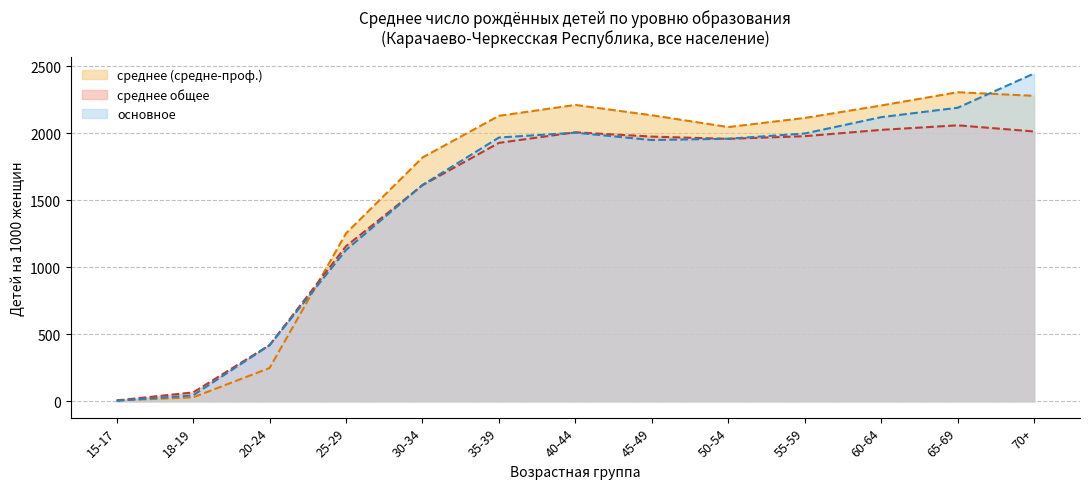

What is the lowest value of the среднее общее series?

6